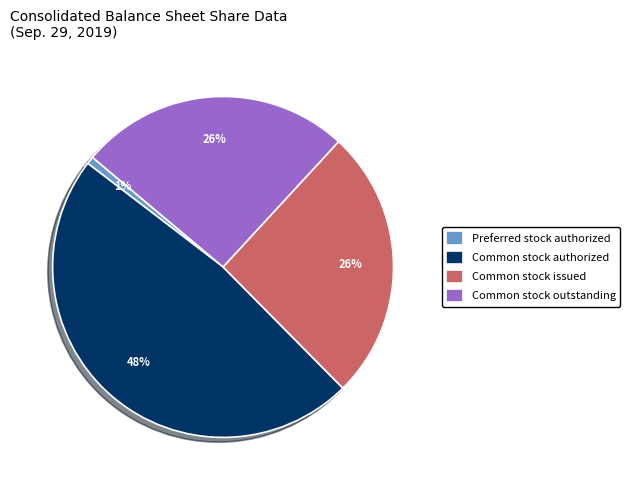

Is it true that Common stock authorized is 48% of the pie?

True